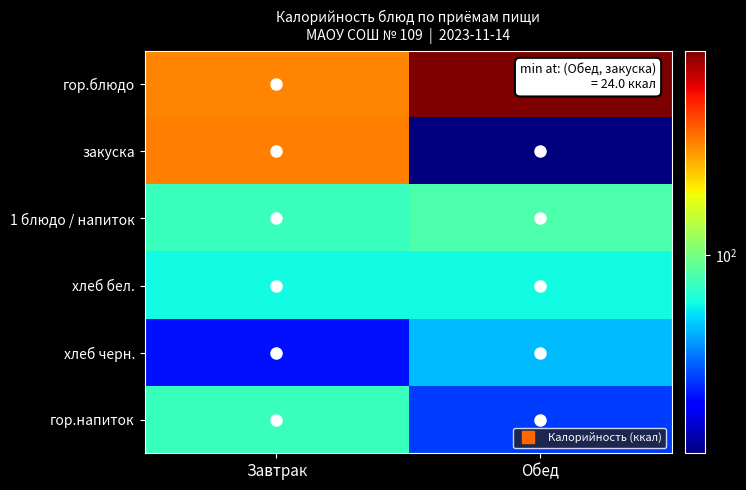

Reading left to right, transcribe all the data shown in this chart.

гор.блюдо: Завтрак=223.0	Обед=435.0
закуска: Завтрак=226.0	Обед=24.0
1 блюдо / напиток: Завтрак=81.0	Обед=87.0
хлеб бел.: Завтрак=70.5	Обед=70.5
хлеб черн.: Завтрак=36.2	Обед=58.7
гор.напиток: Завтрак=81.0	Обед=41.0